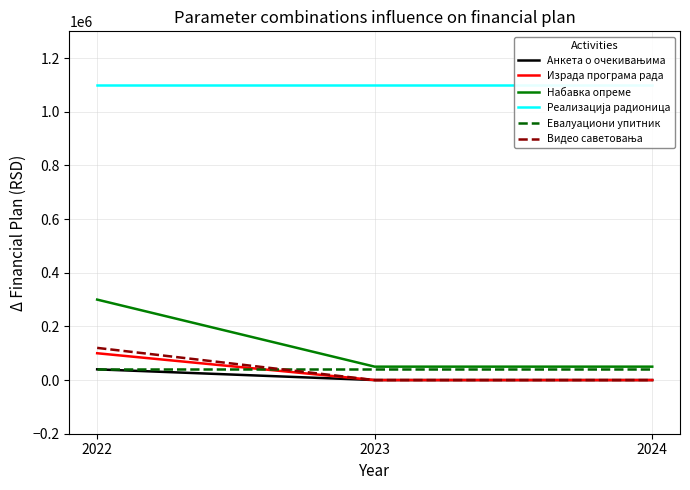

What are all the series names shown in the legend?

Анкета о очекивањима, Израда програма рада, Набавка опреме, Реализација радионица, Евалуациони упитник, Видео саветовања